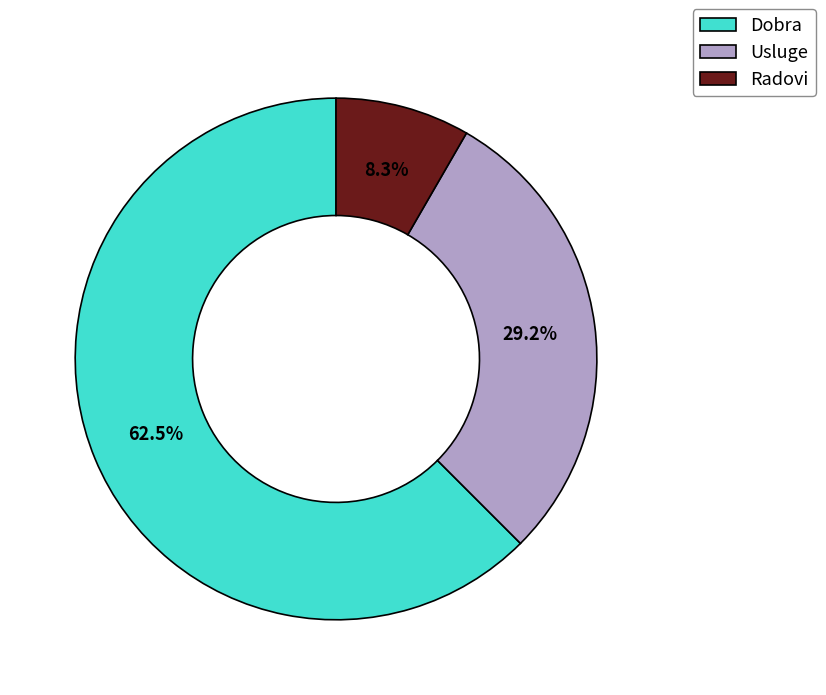

Which has a higher value, Usluge or Dobra?

Dobra